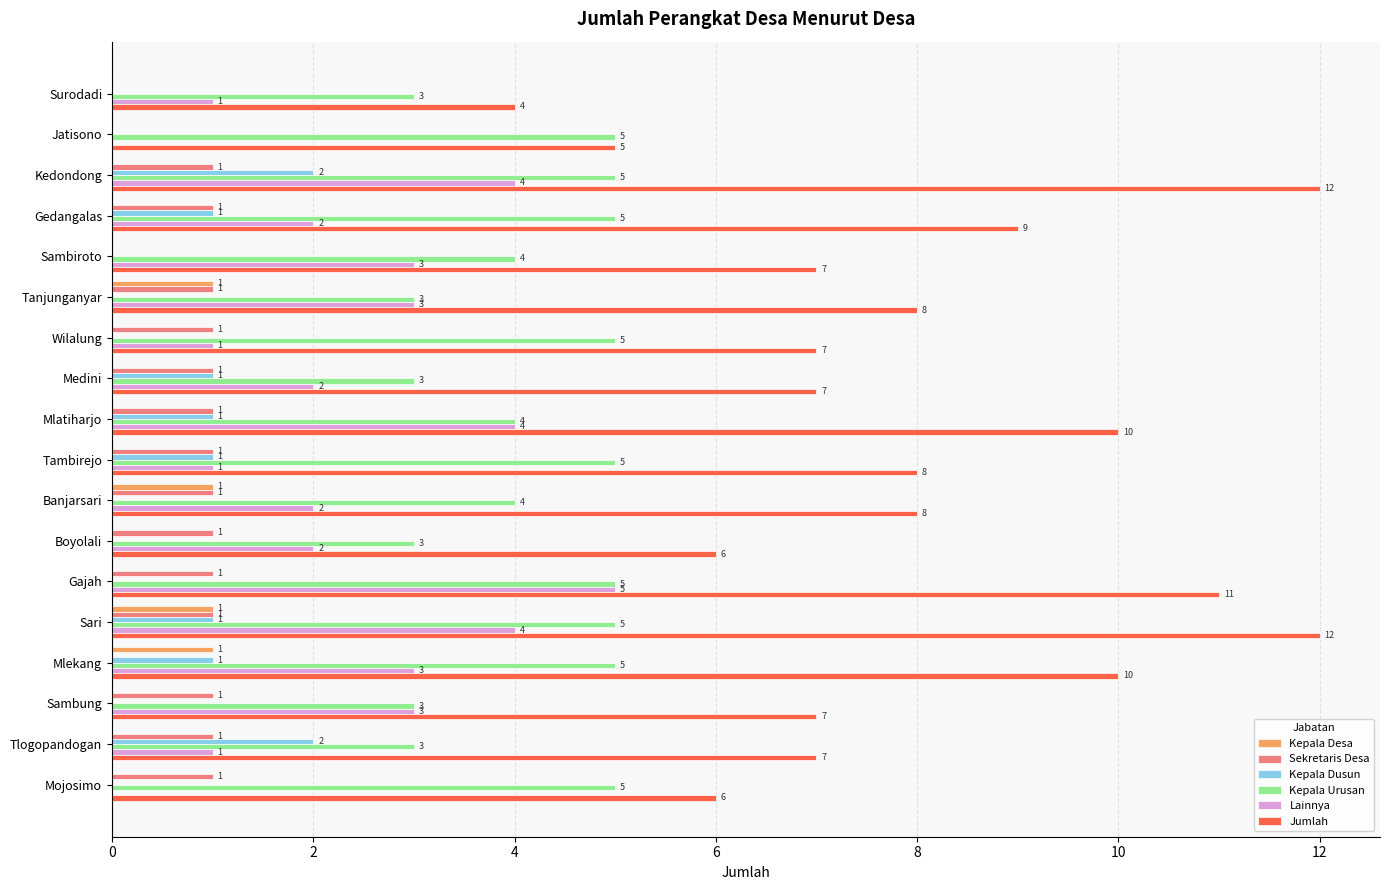

What is the total value across all series at Banjarsari?

16